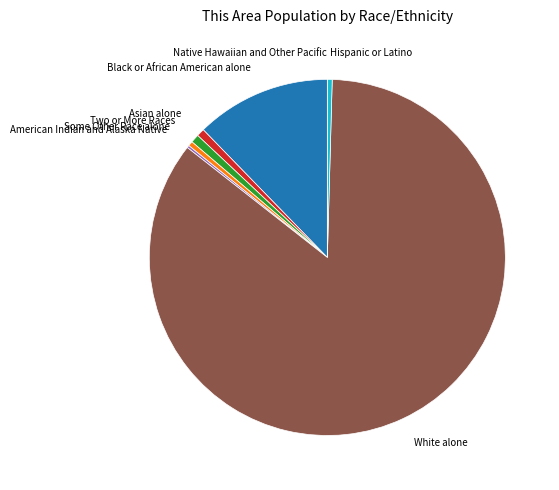

Approximately how many times larger is the value at Hispanic or Latino compared to Asian alone?

0.6